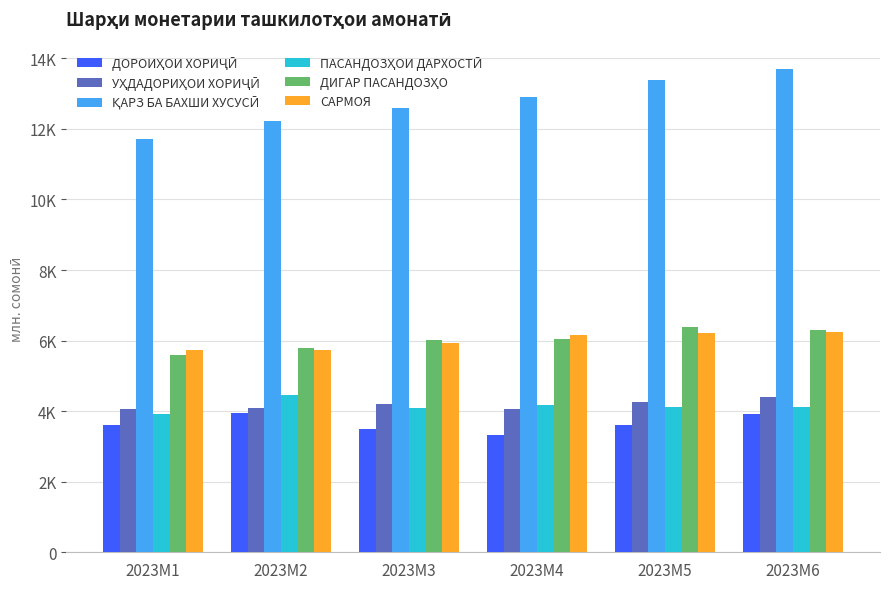

Is the value of САРМОЯ at 2023M1 greater than the value of УҲДАДОРИҲОИ ХОРИҶӢ at 2023M3?

Yes